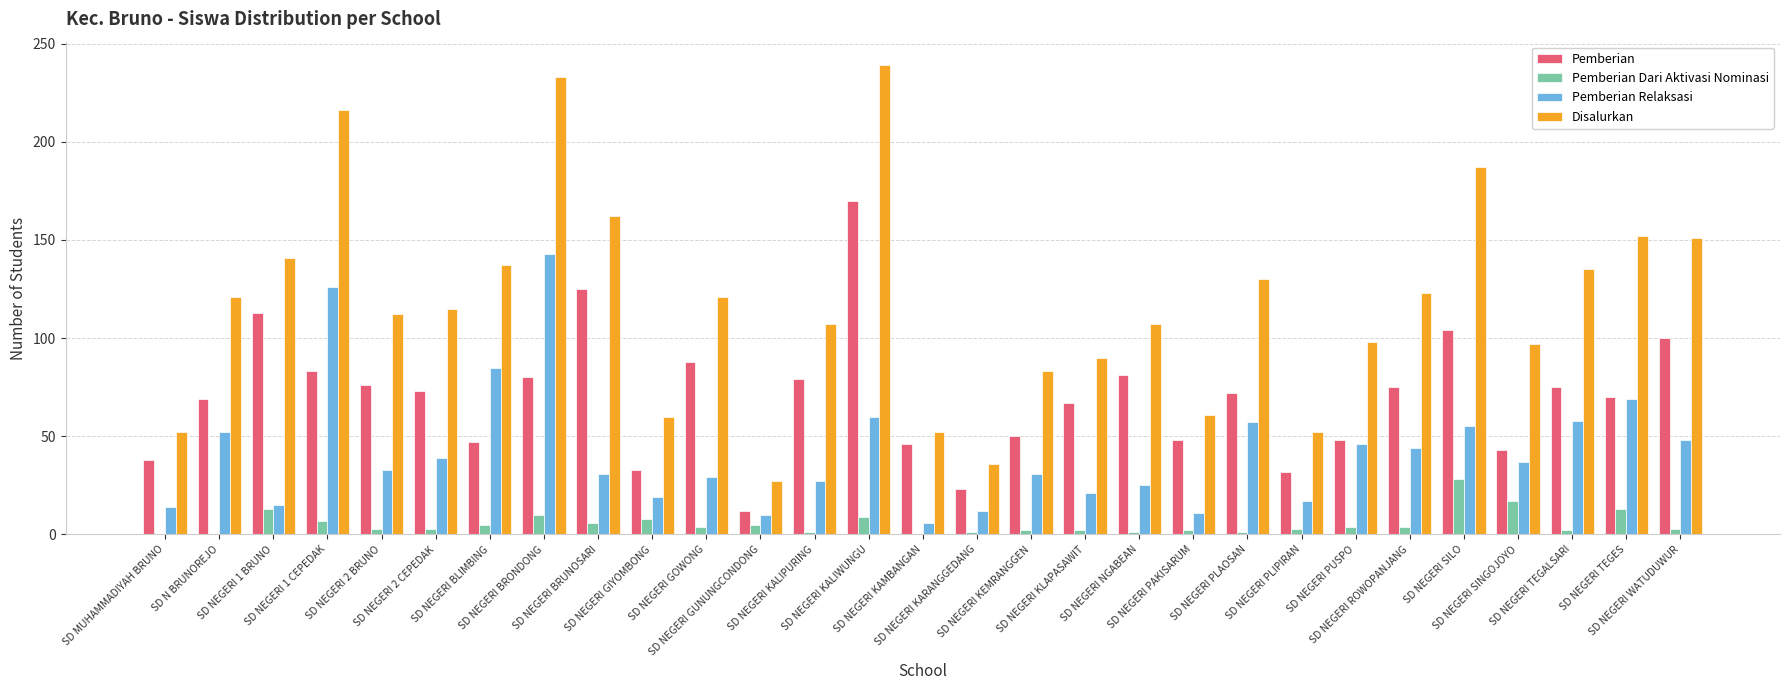

What is the maximum value for Pemberian Dari Aktivasi Nominasi?

28